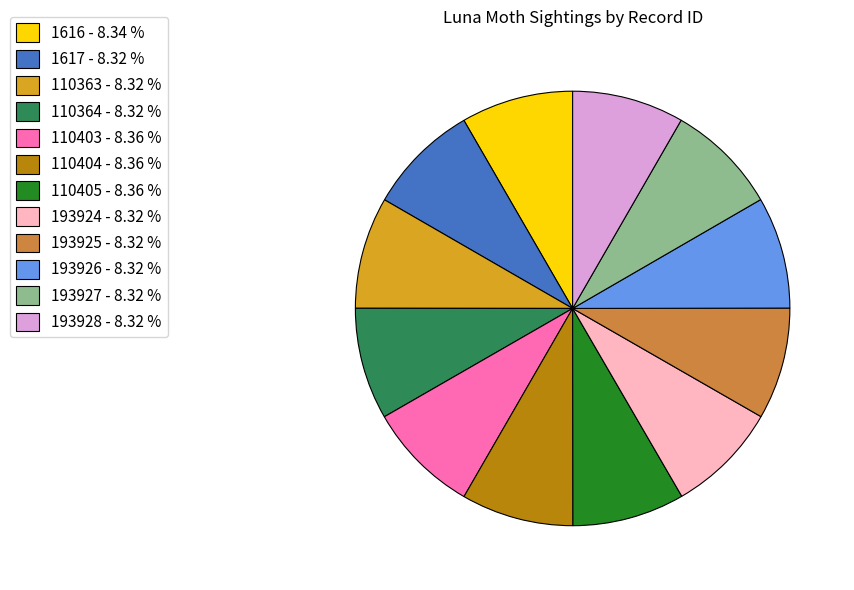

Is there a majority slice in this chart?

No